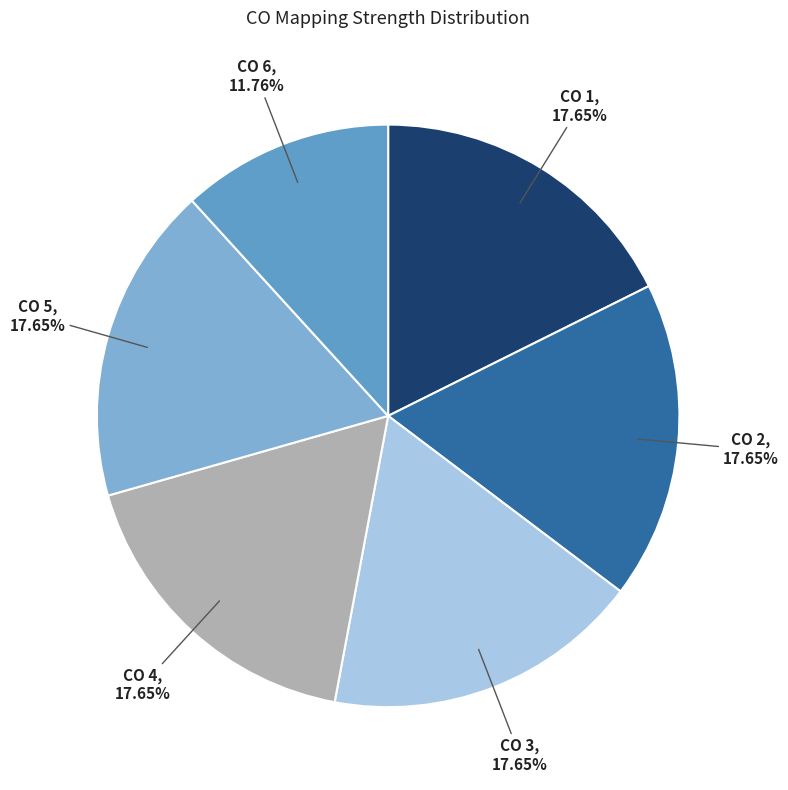

The CO 5 slice represents 23% of the pie. True or false?

False